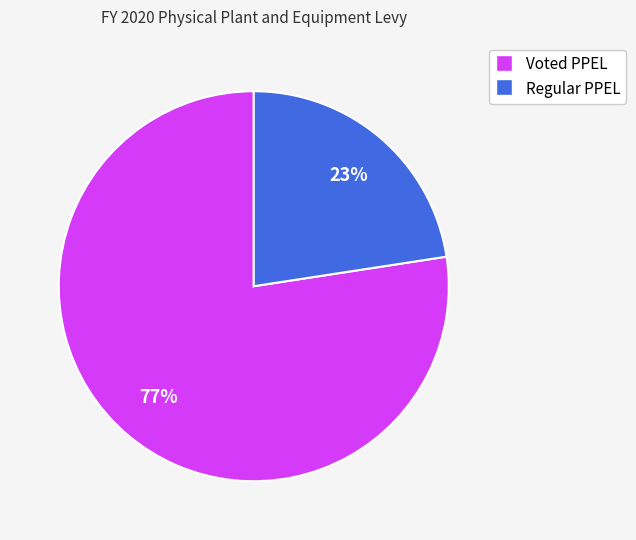

Is there a majority slice in this chart?

Yes